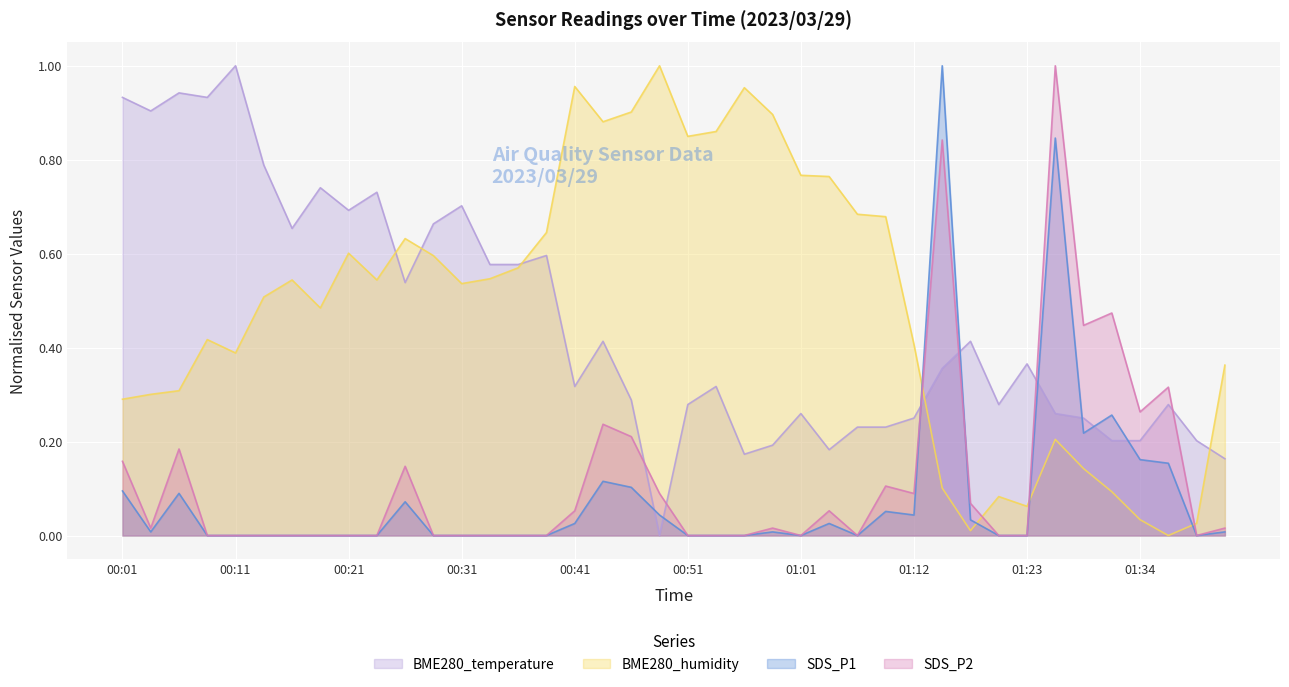

Reading left to right, what are all the values shown in this chart?

BME280_temperature: 00:01=0.9	00:04=0.9	00:06=0.9	00:09=0.9	00:11=1.0	00:14=0.8	00:16=0.7	00:19=0.7	00:21=0.7	00:23=0.7	00:26=0.5	00:28=0.7	00:31=0.7	00:33=0.6	00:36=0.6	00:38=0.6	00:41=0.3	00:43=0.4	00:46=0.3	00:49=0.0	00:51=0.3	00:54=0.3	00:56=0.2	00:59=0.2	01:01=0.3	01:04=0.2	01:07=0.2	01:09=0.2	01:12=0.2	01:15=0.4	01:17=0.4	01:20=0.3	01:23=0.4	01:26=0.3	01:28=0.2	01:31=0.2	01:34=0.2	01:36=0.3	01:39=0.2	01:41=0.2
BME280_humidity: 00:01=0.3	00:04=0.3	00:06=0.3	00:09=0.4	00:11=0.4	00:14=0.5	00:16=0.5	00:19=0.5	00:21=0.6	00:23=0.5	00:26=0.6	00:28=0.6	00:31=0.5	00:33=0.5	00:36=0.6	00:38=0.6	00:41=1.0	00:43=0.9	00:46=0.9	00:49=1.0	00:51=0.8	00:54=0.9	00:56=1.0	00:59=0.9	01:01=0.8	01:04=0.8	01:07=0.7	01:09=0.7	01:12=0.4	01:15=0.1	01:17=0.0	01:20=0.1	01:23=0.1	01:26=0.2	01:28=0.1	01:31=0.1	01:34=0.0	01:36=0.0	01:39=0.0	01:41=0.4
SDS_P1: 00:01=0.1	00:04=0.0	00:06=0.1	00:09=0.0	00:11=0.0	00:14=0.0	00:16=0.0	00:19=0.0	00:21=0.0	00:23=0.0	00:26=0.1	00:28=0.0	00:31=0.0	00:33=0.0	00:36=0.0	00:38=0.0	00:41=0.0	00:43=0.1	00:46=0.1	00:49=0.0	00:51=0.0	00:54=0.0	00:56=0.0	00:59=0.0	01:01=0.0	01:04=0.0	01:07=0.0	01:09=0.1	01:12=0.0	01:15=1.0	01:17=0.0	01:20=0.0	01:23=0.0	01:26=0.8	01:28=0.2	01:31=0.3	01:34=0.2	01:36=0.2	01:39=0.0	01:41=0.0
SDS_P2: 00:01=0.2	00:04=0.0	00:06=0.2	00:09=0.0	00:11=0.0	00:14=0.0	00:16=0.0	00:19=0.0	00:21=0.0	00:23=0.0	00:26=0.1	00:28=0.0	00:31=0.0	00:33=0.0	00:36=0.0	00:38=0.0	00:41=0.1	00:43=0.2	00:46=0.2	00:49=0.1	00:51=0.0	00:54=0.0	00:56=0.0	00:59=0.0	01:01=0.0	01:04=0.1	01:07=0.0	01:09=0.1	01:12=0.1	01:15=0.8	01:17=0.1	01:20=0.0	01:23=0.0	01:26=1.0	01:28=0.4	01:31=0.5	01:34=0.3	01:36=0.3	01:39=0.0	01:41=0.0